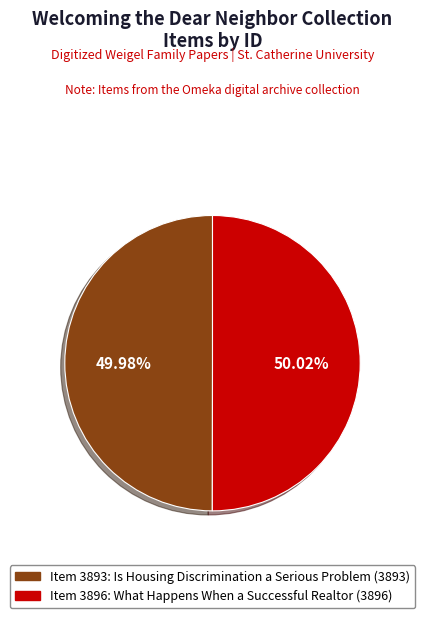

Is it true that Item 3896: What Happens When a Successful Realtor is 41% of the pie?

False